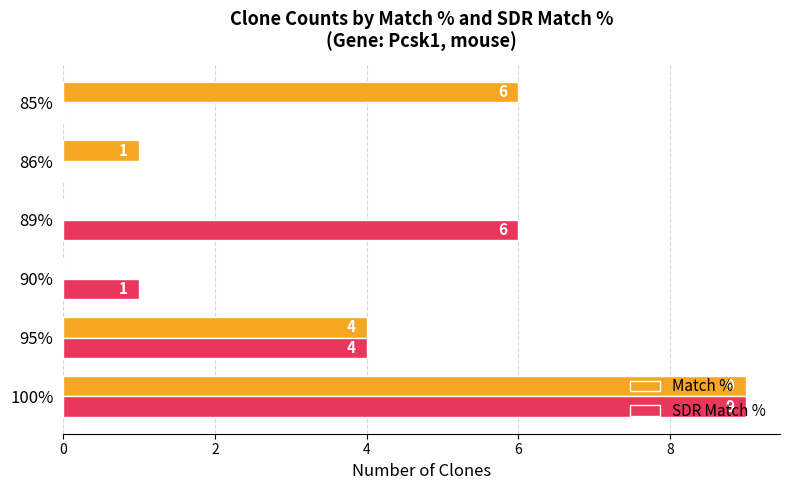

What is the maximum value shown in the chart?

9